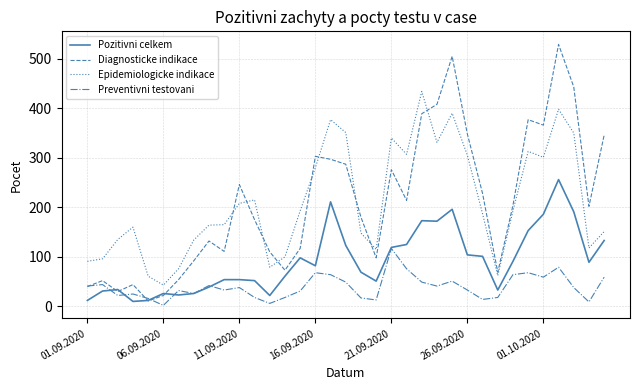

List the series in order of their peak value, highest first.

Diagnosticke indikace, Epidemiologicke indikace, Pozitivni celkem, Preventivni testovani